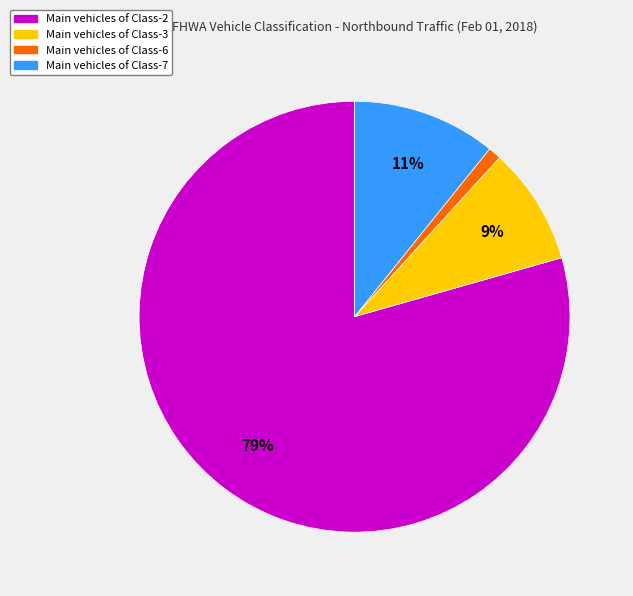

Is there any slice that represents more than half of the pie?

Yes